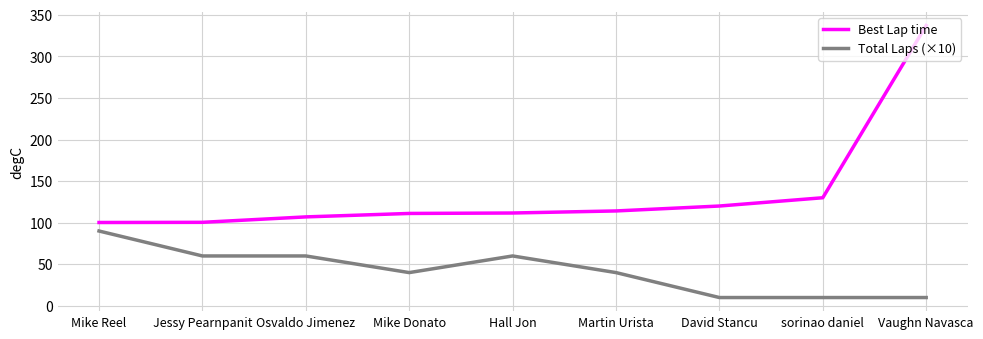

How many lines are shown in the chart?

2